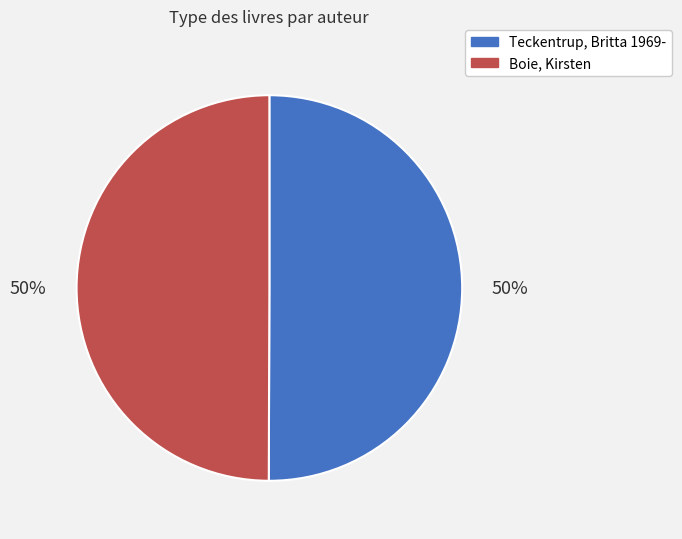

Approximately how many times larger is the value at Teckentrup, Britta 1969- compared to Boie, Kirsten?

1.0